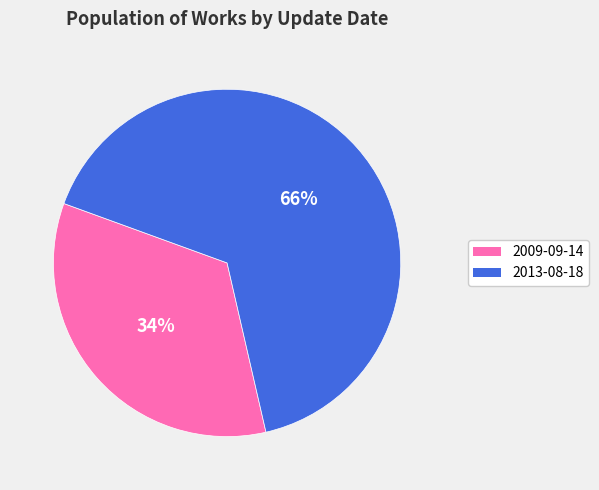

Is it true that 2009-09-14 is 34% of the pie?

True